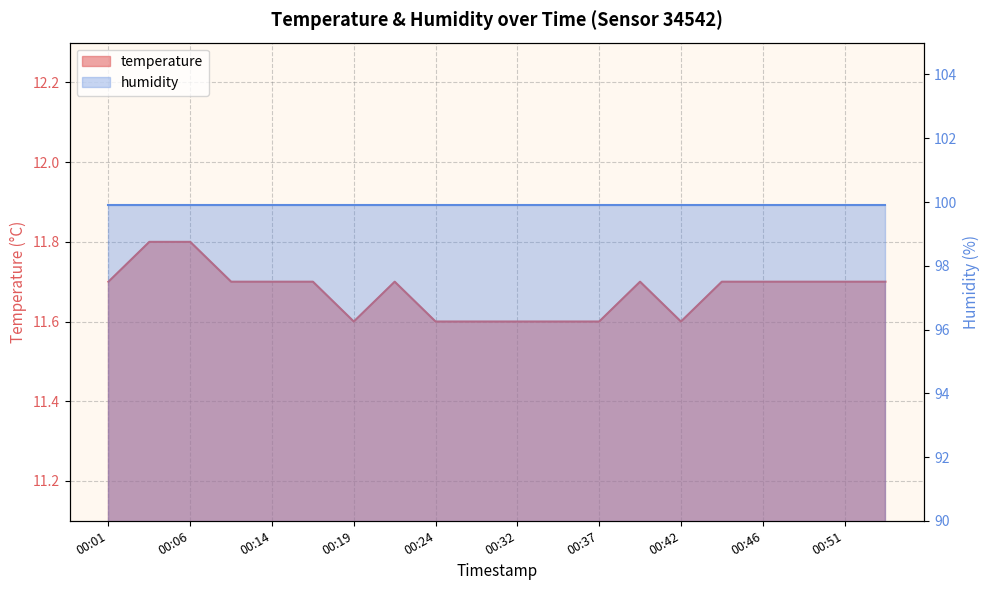

Reading right to left, what are all the values shown in this chart?

00:54=11.7	00:51=11.7	00:49=11.7	00:46=11.7	00:44=11.7	00:42=11.6	00:39=11.7	00:37=11.6	00:34=11.6	00:32=11.6	00:29=11.6	00:24=11.6	00:21=11.7	00:19=11.6	00:17=11.7	00:14=11.7	00:11=11.7	00:06=11.8	00:03=11.8	00:01=11.7